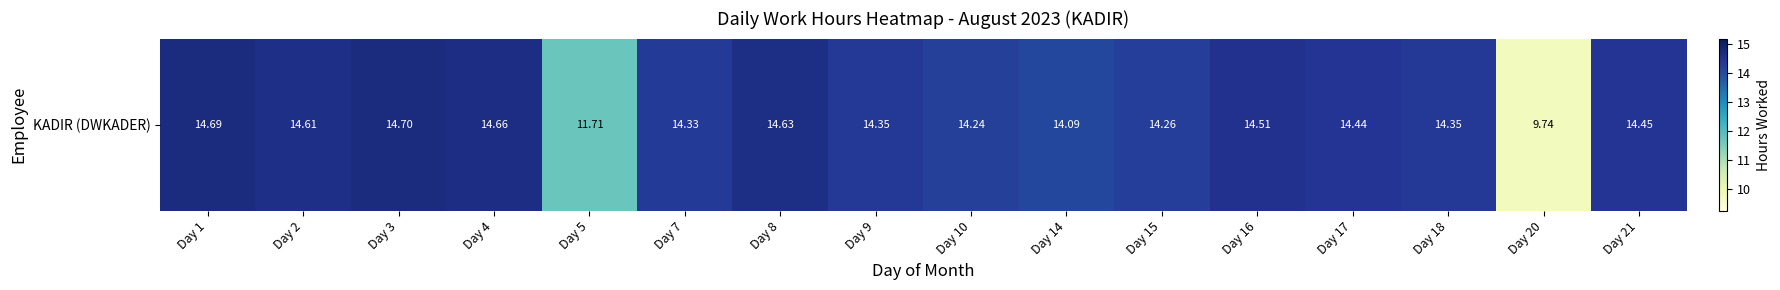

Rank the categories by value from lowest to highest.

Day 20, Day 5, Day 14, Day 10, Day 15, Day 7, Day 9, Day 18, Day 17, Day 21, Day 16, Day 2, Day 8, Day 4, Day 1, Day 3